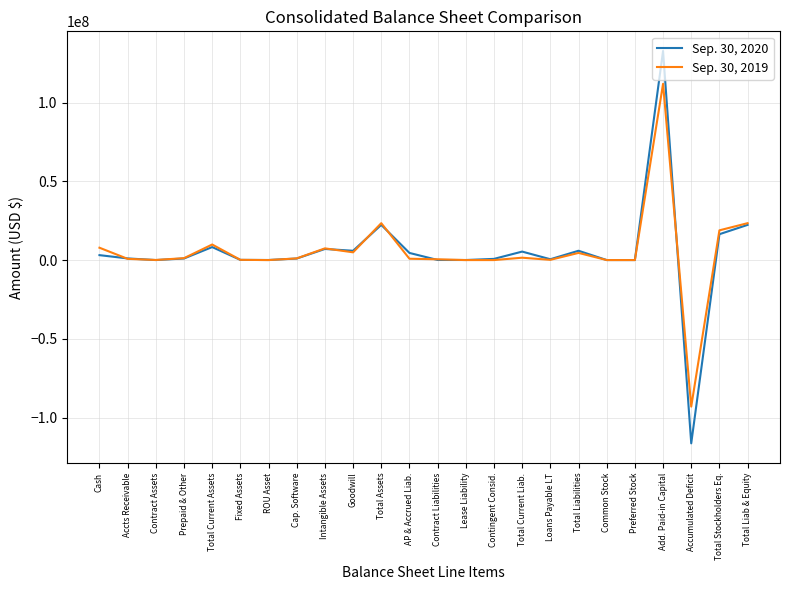

At how many categories does at least one series exceed 104243964?

1